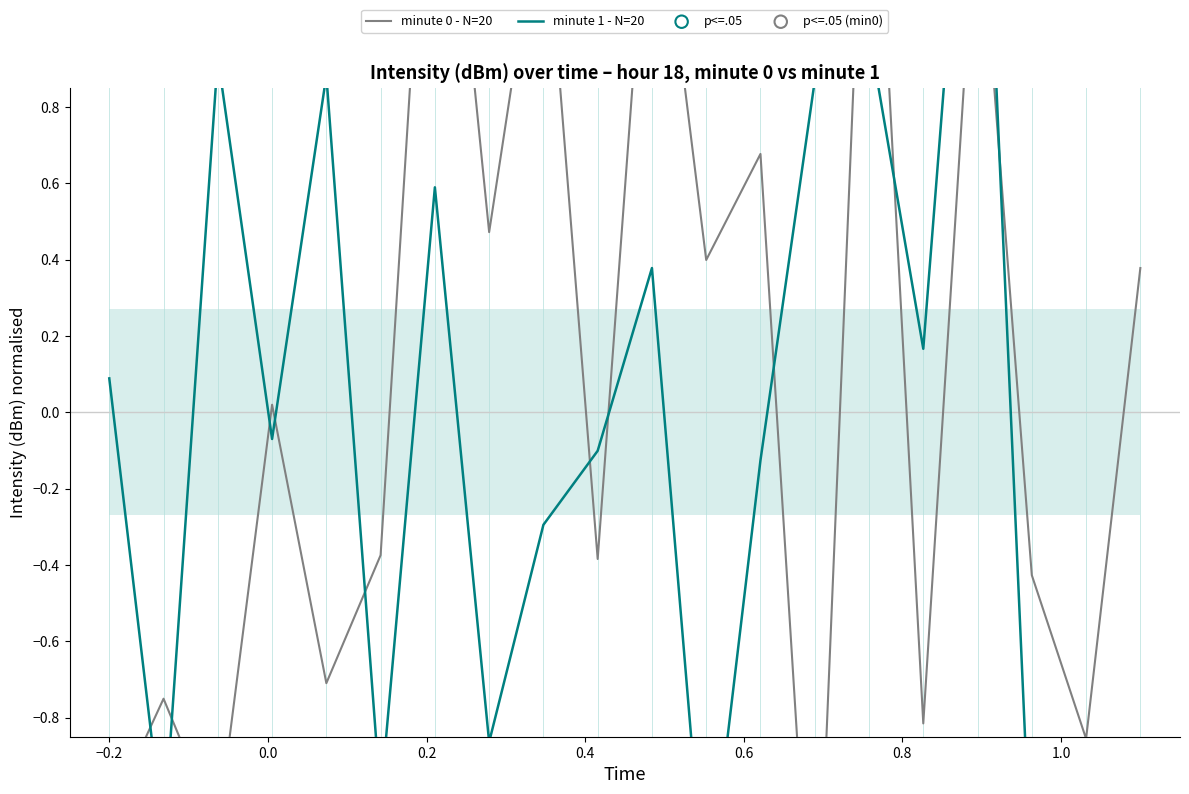

Which series has the largest Y range (max minus min)?

intensity(dBm) - minute 0